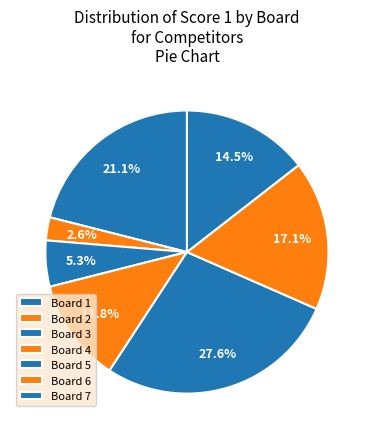

How many slices are in this pie chart?

7